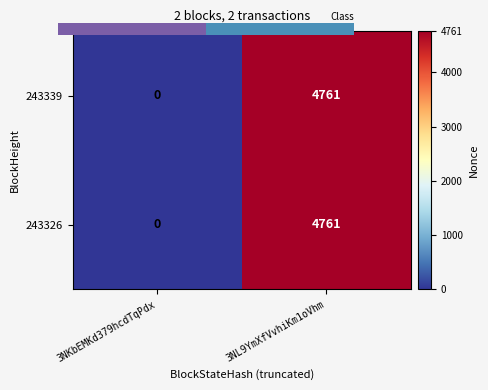

Is it true that 243339 equals 2810 at 3NKbEMKd379hcdTqPdx?

False